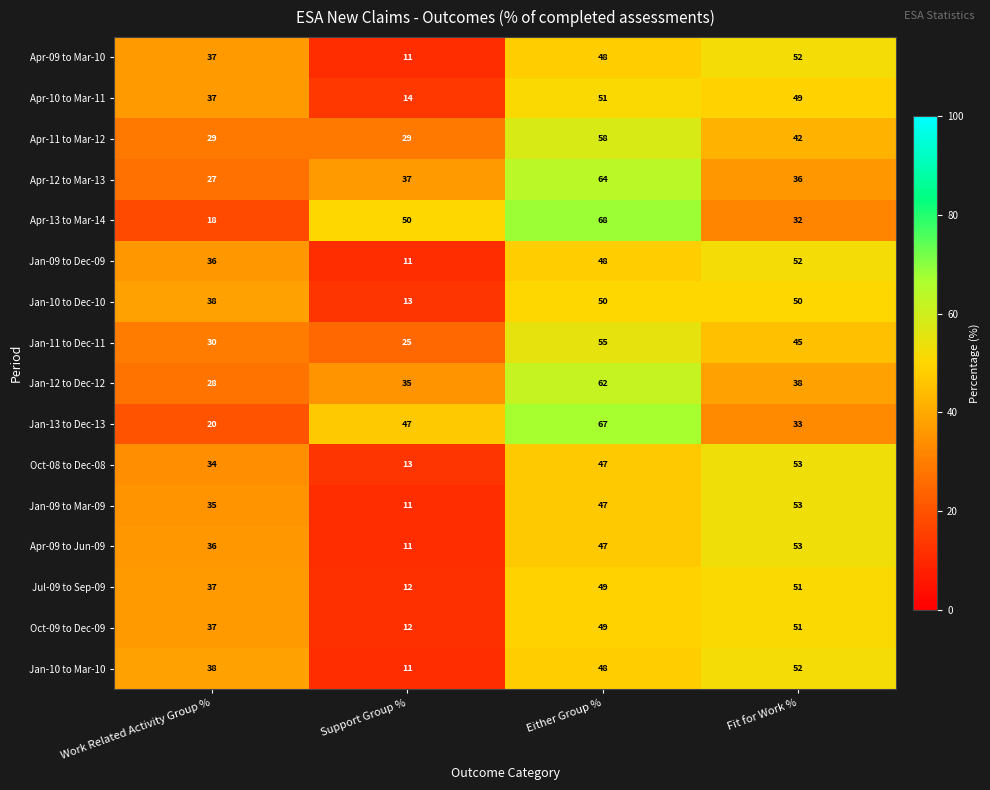

What is the minimum value for Jan-10 to Mar-10?

11